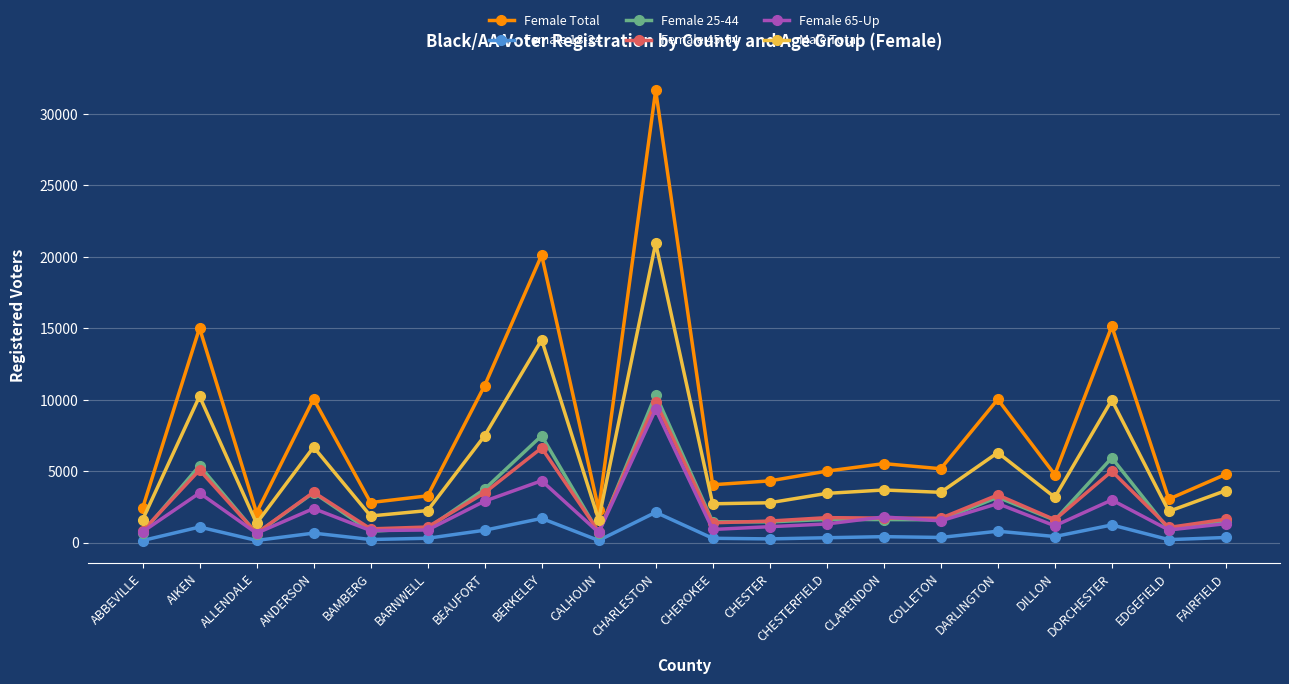

Is it true that Male Total equals 4901 at CHESTER?

False